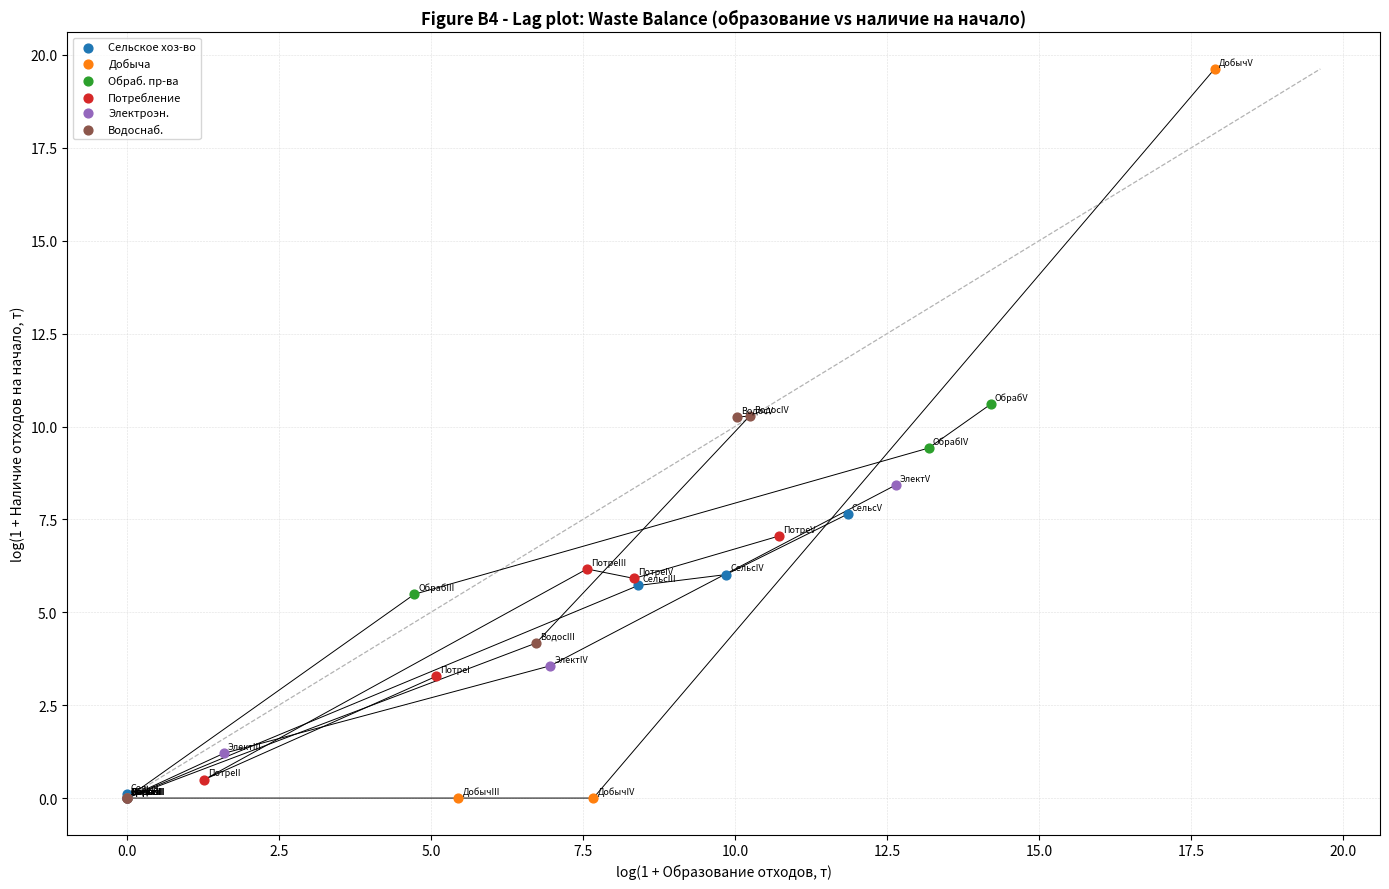

Which series reaches the maximum Y coordinate?

Добыча